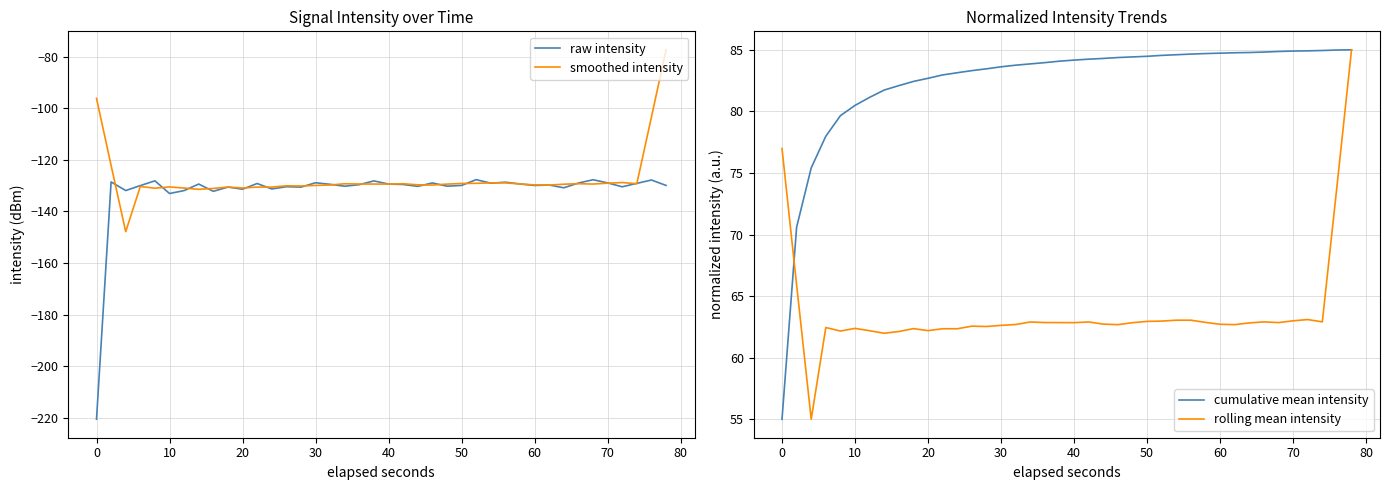

What is the minimum value for smoothed intensity?

-147.9